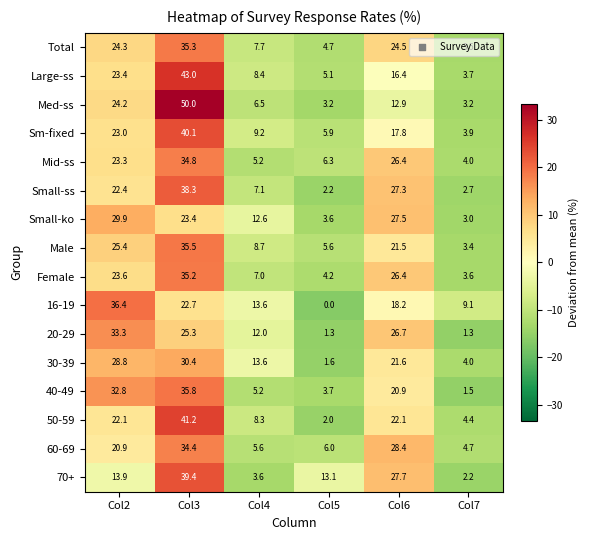

What is the difference between the maximum and minimum values in the Male series?

32.1